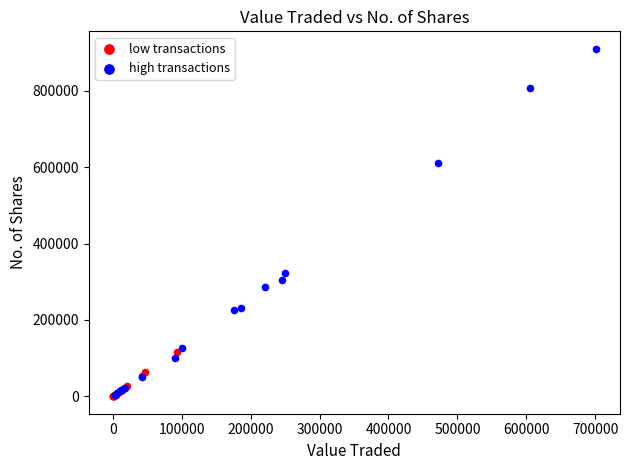

Which series has the widest spread of Y values?

high transactions